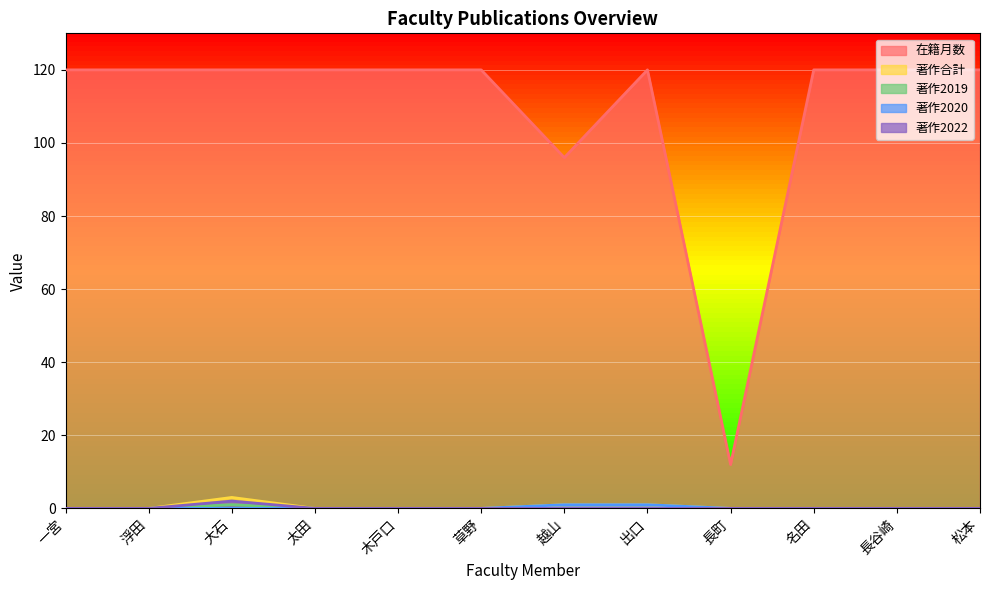

Which series changed the most between 大石 and 木戸口?

著作合計